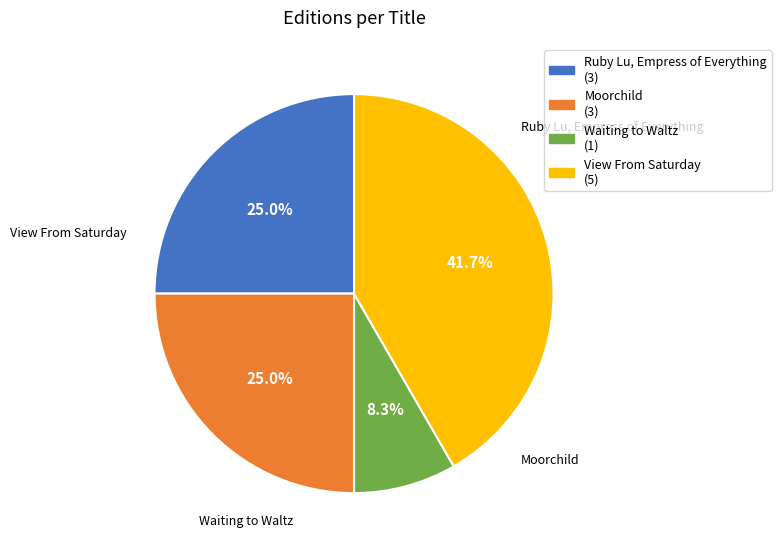

Is it true that Moorchild is 25% of the pie?

True